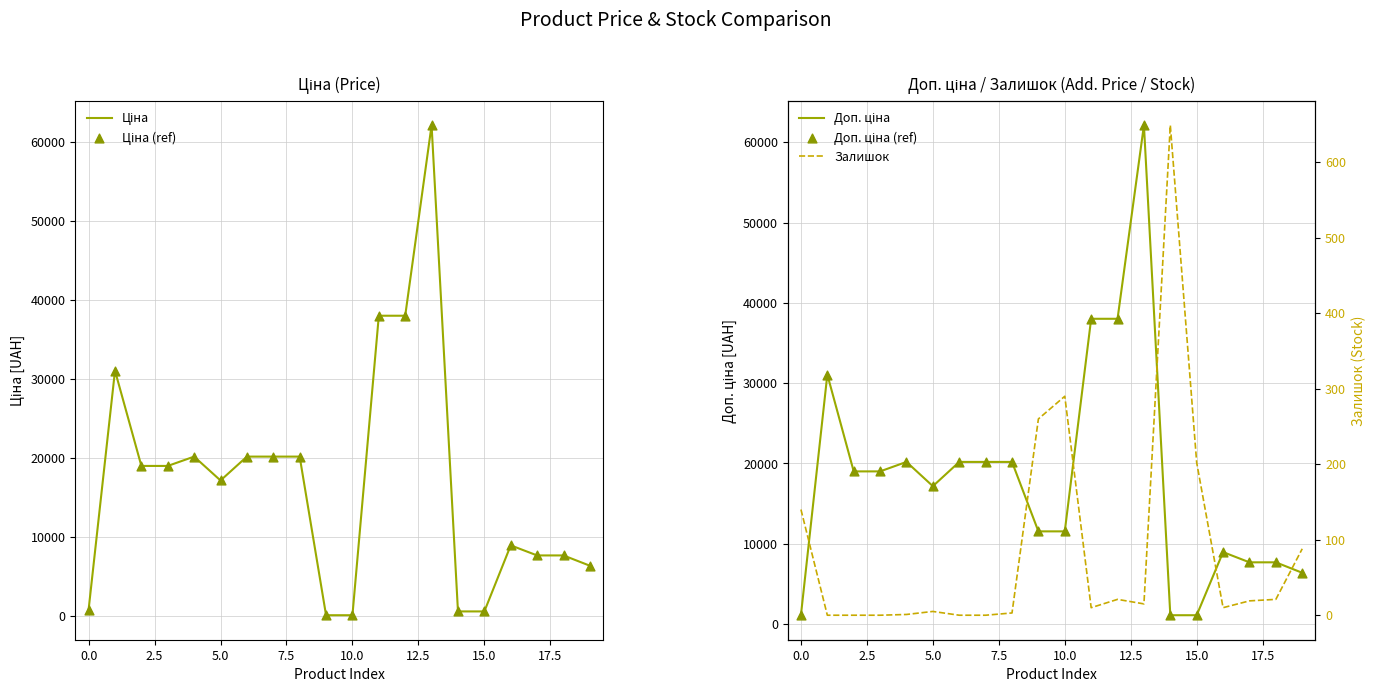

Which series contains the highest Y value?

Ціна